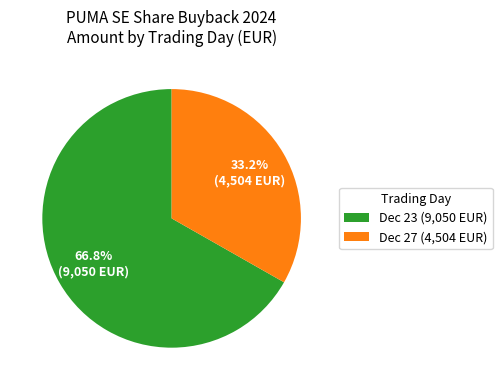

How many segments does this pie chart have?

2